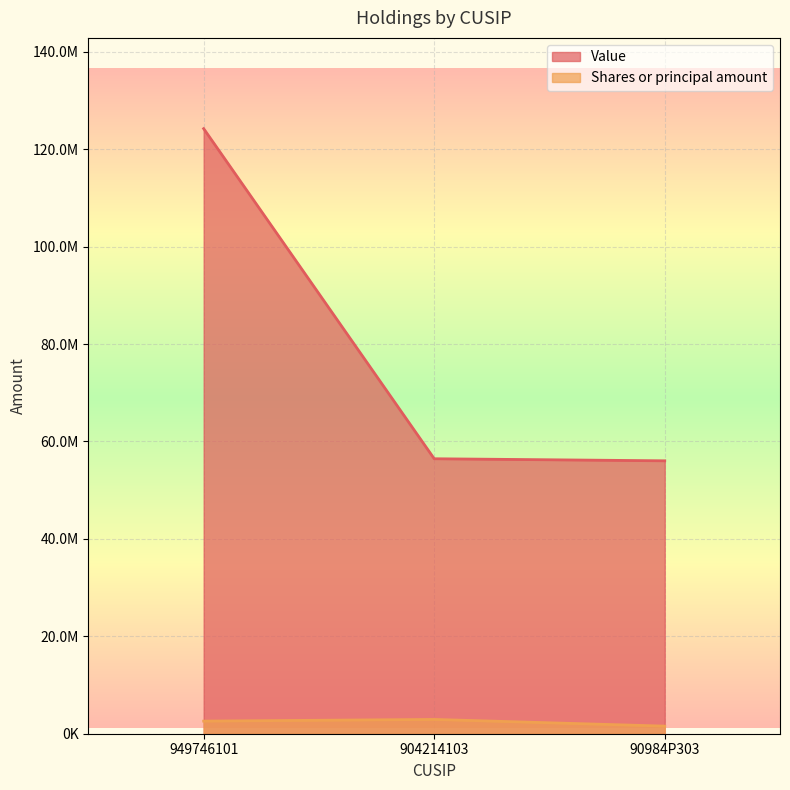

Where does the Shares or principal amount series first go above 2589000?

904214103